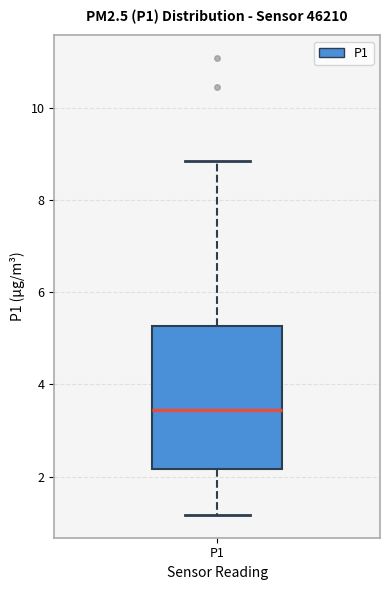

Where does the upper whisker of the box for P1 end on the y-axis? The values are not printed on the chart, so give them approximately, as read against the axis.

8.8